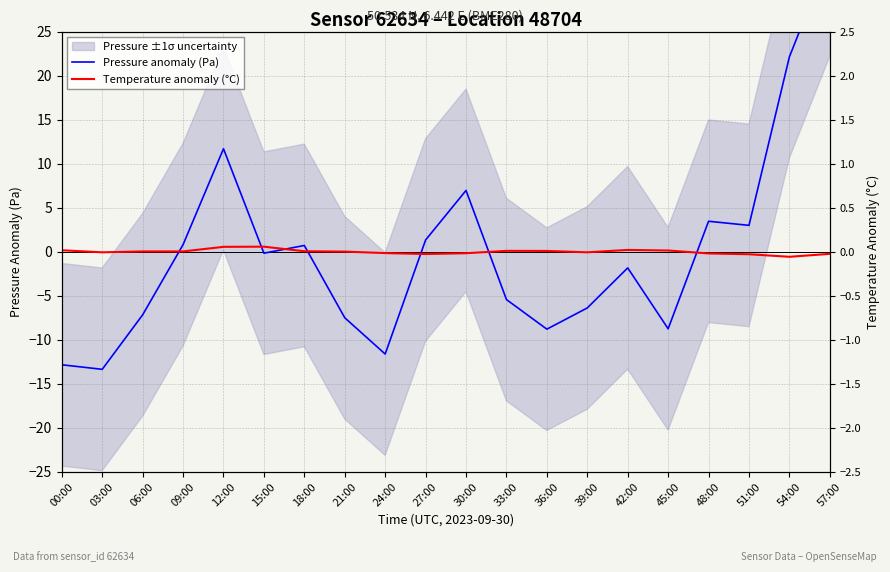

Is the value of Temperature anomaly (°C) at 36:00 greater than the value of Pressure anomaly (Pa) at 03:00?

Yes